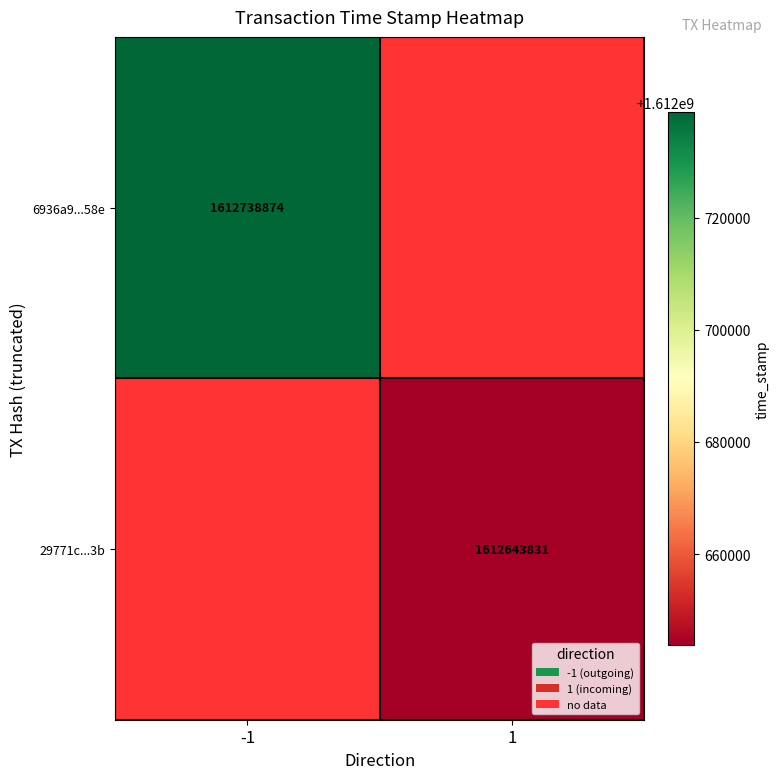

True or false: 29771c...3b has a value of 1612643831 at 1.

True